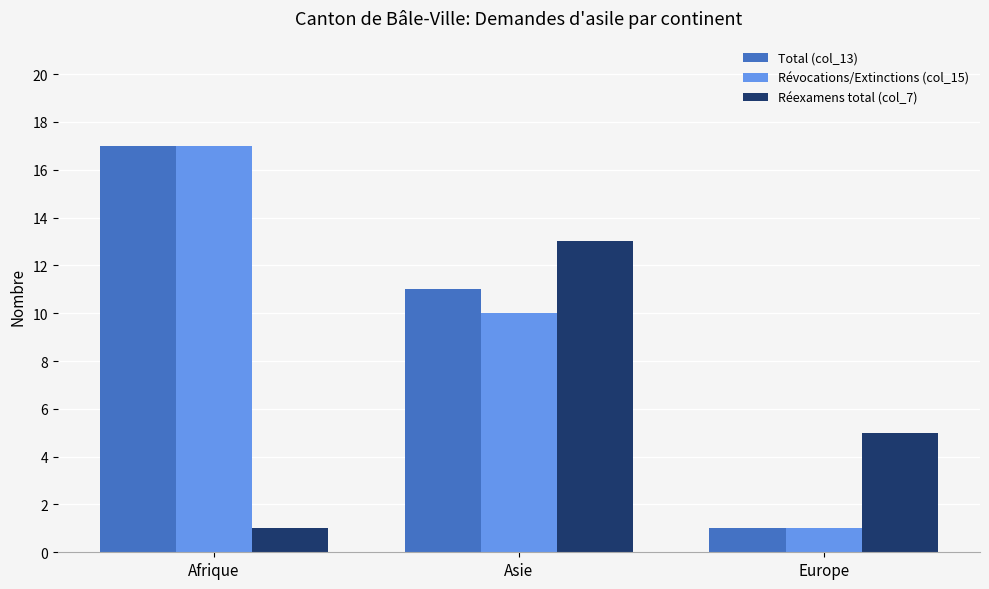

At which category is the sum across all series the highest?

Afrique